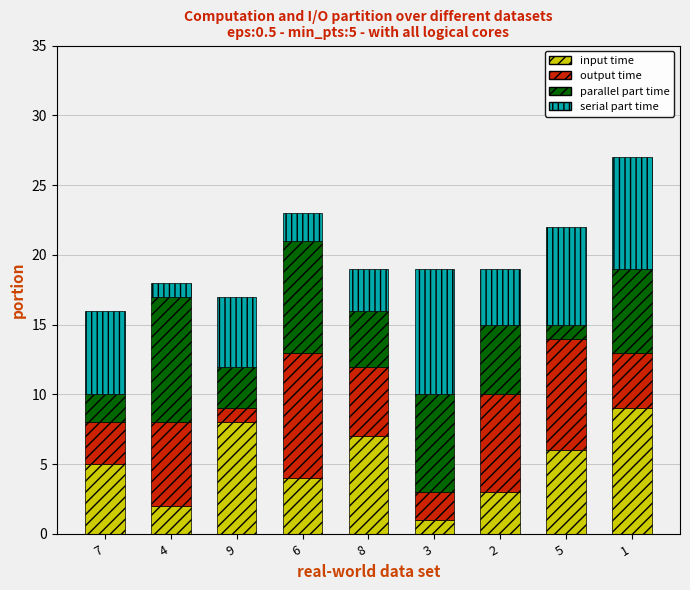

What are all the series names shown in the legend?

input time, output time, parallel part time, serial part time